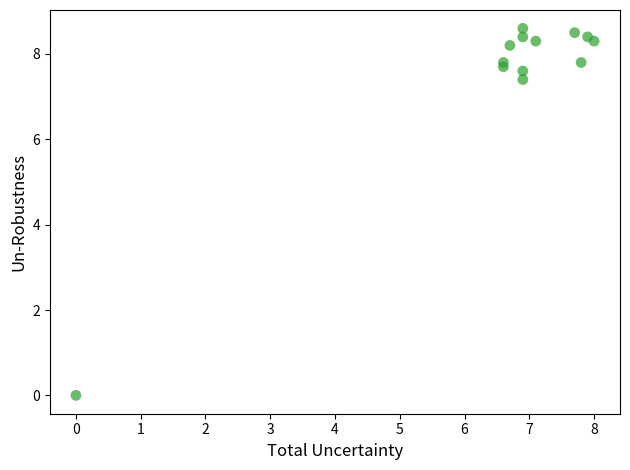

What is the range of Y values (max minus min)?

8.6